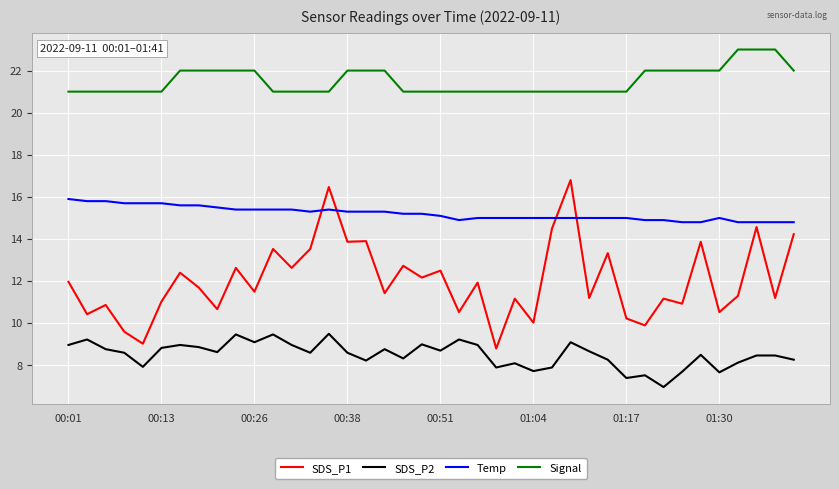

What is the difference between the maximum and minimum values in the Temp series?

1.1